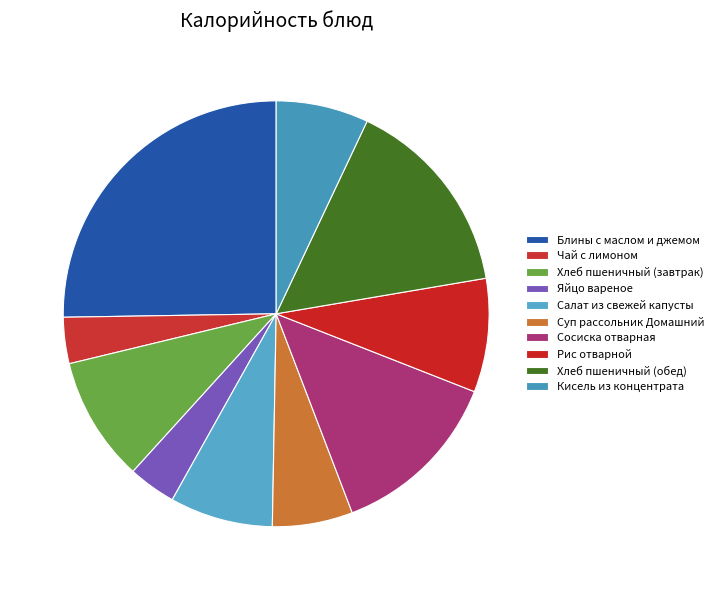

What is the change in value from Хлеб пшеничный (завтрак) to Хлеб пшеничный (обед)?

+101